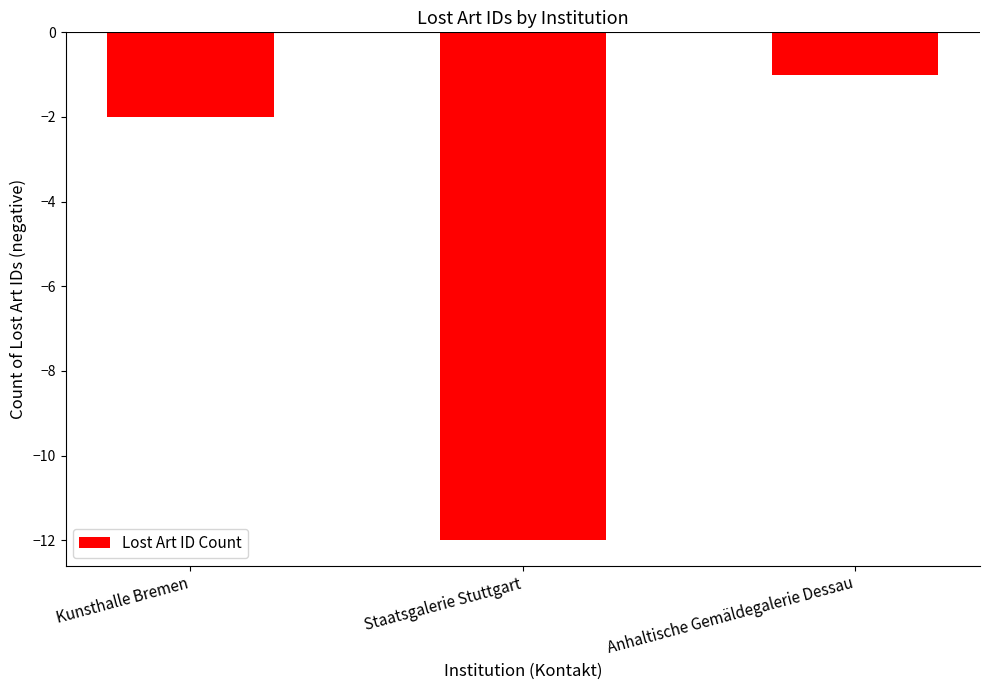

Reading right to left, extract all data points from this chart.

Anhaltische Gemäldegalerie Dessau=-1	Staatsgalerie Stuttgart=-12	Kunsthalle Bremen=-2